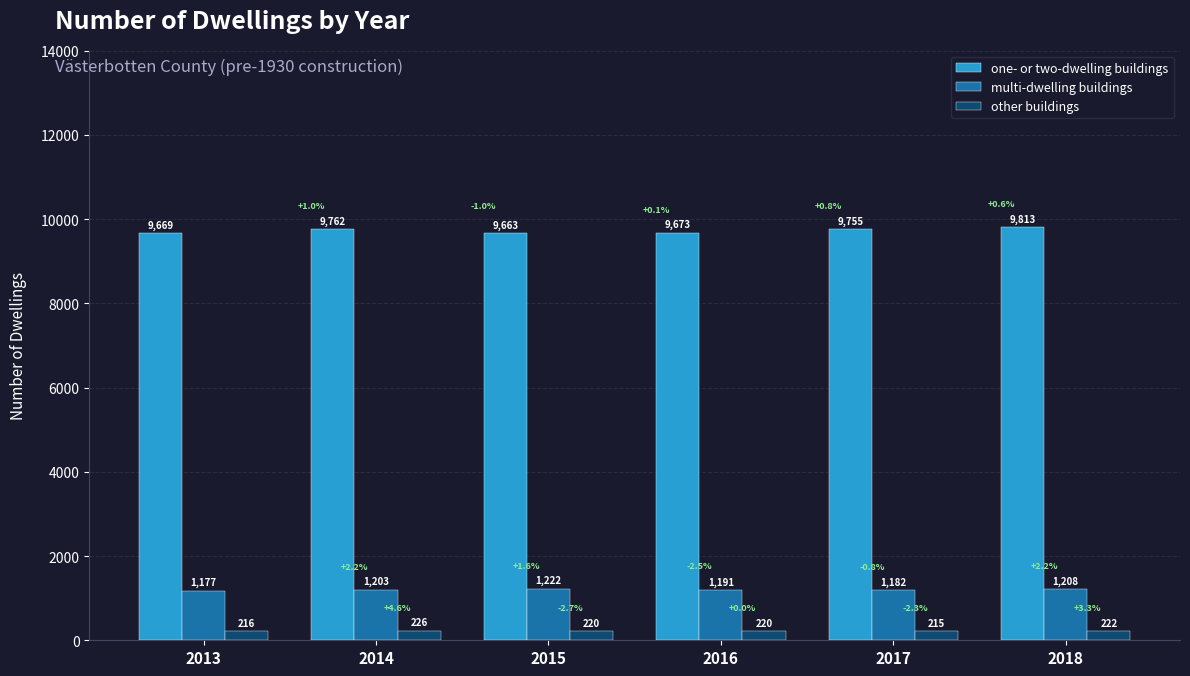

At how many categories does at least one series exceed 2560?

6